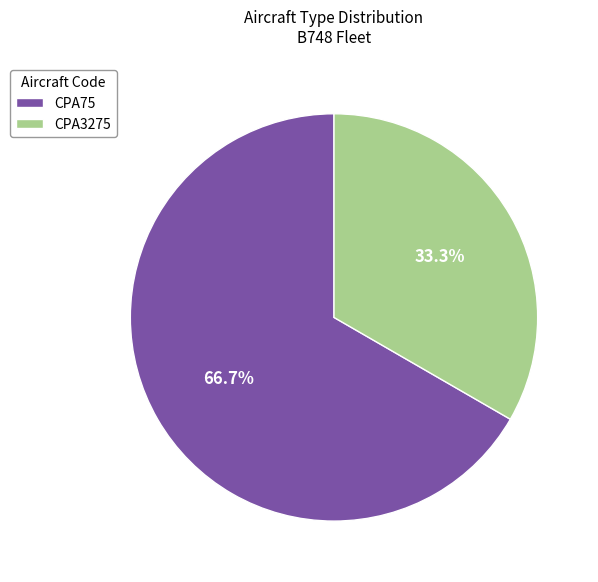

To the nearest percent, what portion does CPA3275 represent?

33%